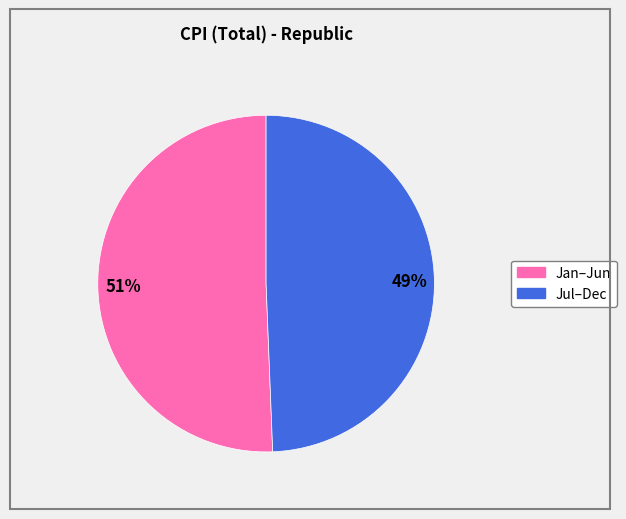

Is there any slice that represents more than half of the pie?

Yes